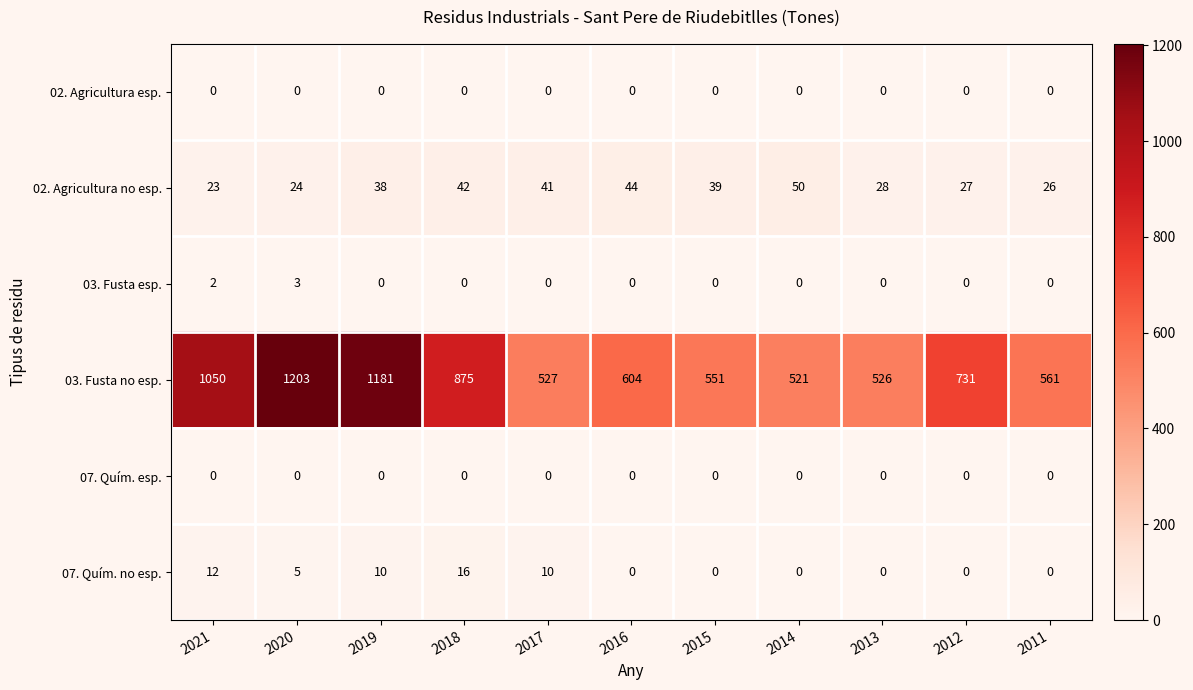

What is the difference between the 03. Fusta no esp. values at 2012 and 2015?

180